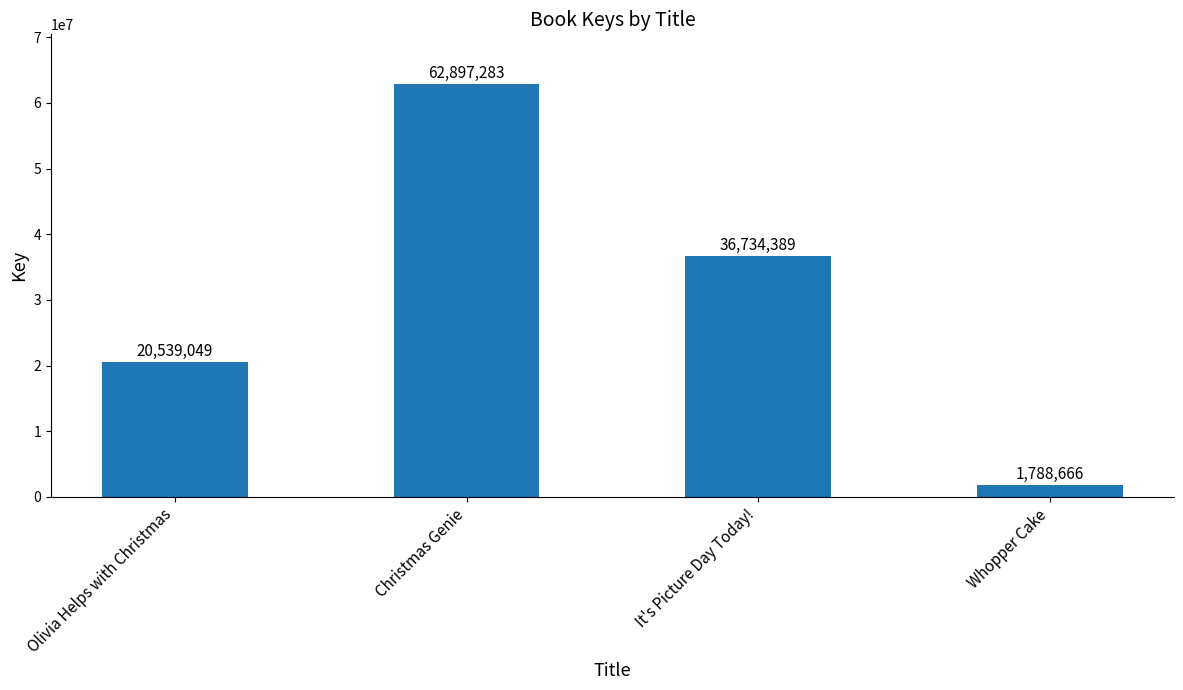

Rank the categories by value from highest to lowest.

Christmas Genie, It's Picture Day Today!, Olivia Helps with Christmas, Whopper Cake